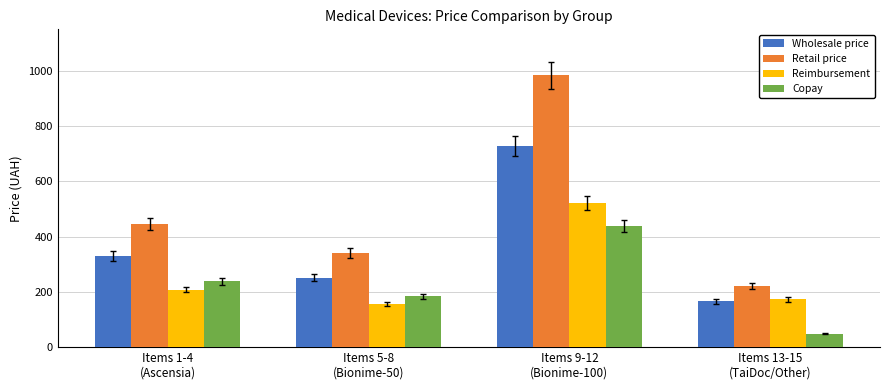

What is the difference between the maximum and minimum values in the Copay series?

391.1